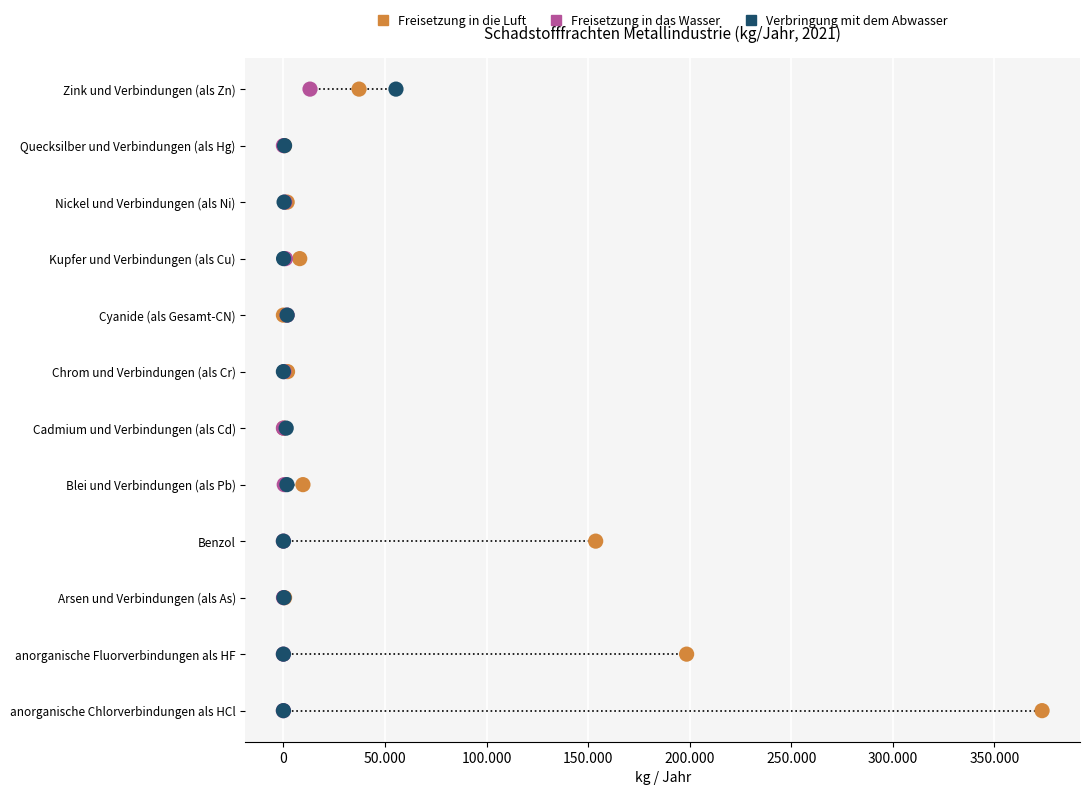

Which series has the widest spread of Y values?

Freisetzung in die Luft